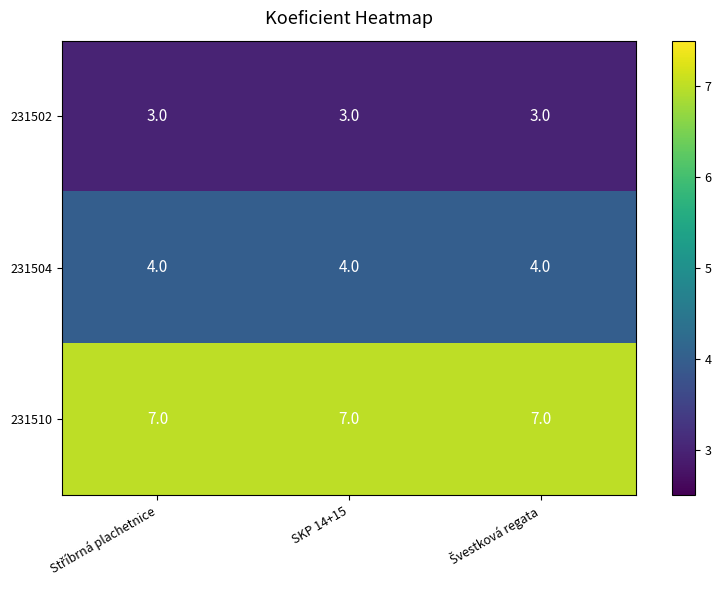

Rank the series by their average value, from highest to lowest.

231510, 231504, 231502